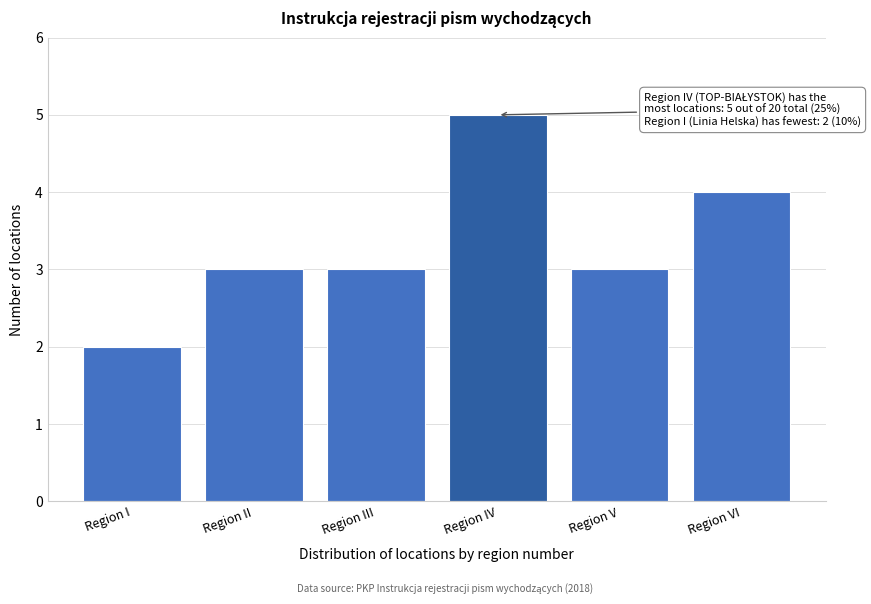

Reading left to right, list all the values displayed in this chart.

Region I=2	Region II=3	Region III=3	Region IV=5	Region V=3	Region VI=4